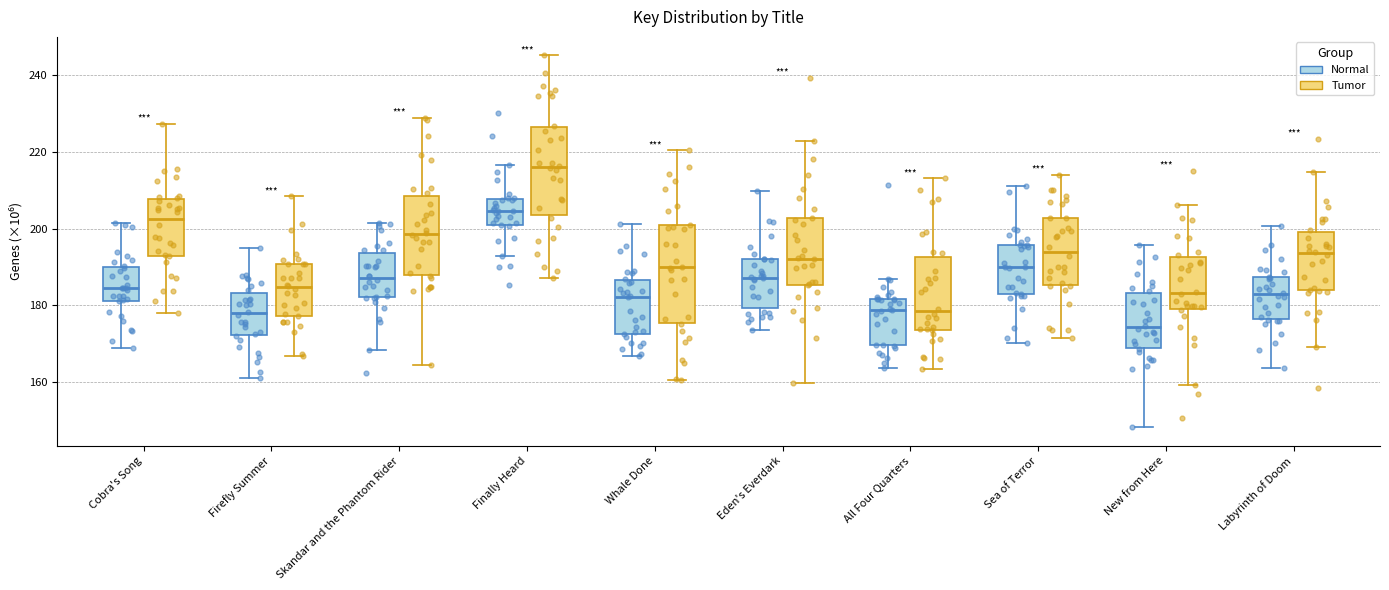

Where is the upper edge of the box for Firefly Summer (Normal) on the y-axis? The values are not printed on the chart, so give them approximately, as read against the axis.

184